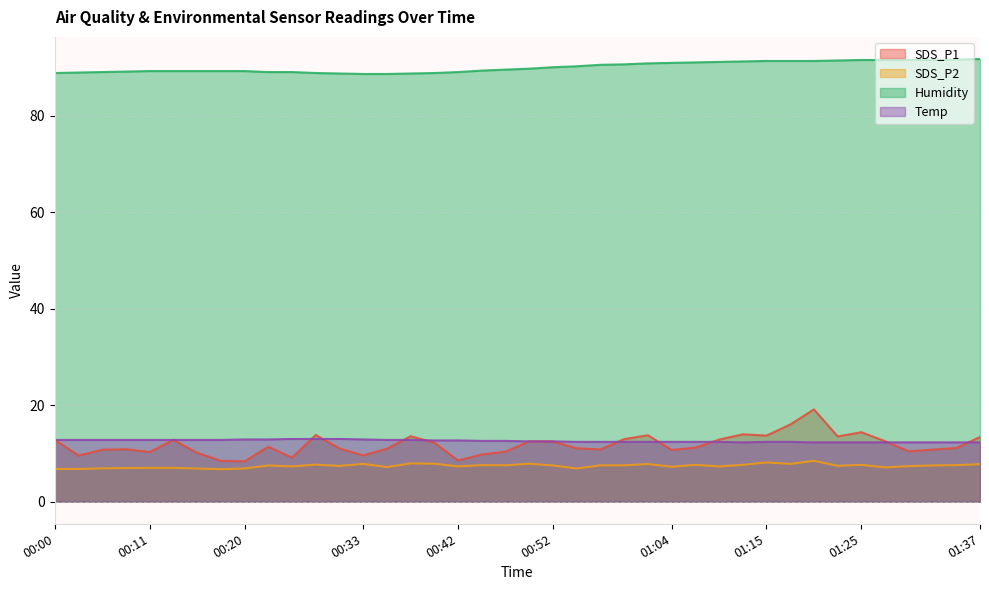

What value does the Humidity series have at 00:47?

89.6